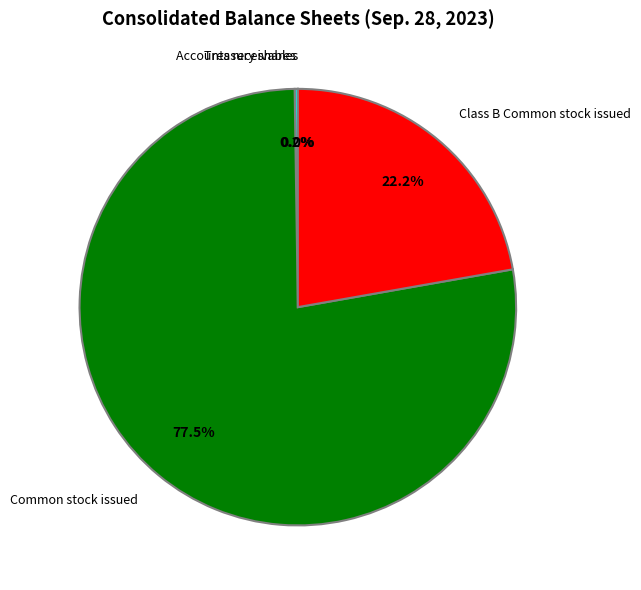

What is the majority slice?

Common stock issued